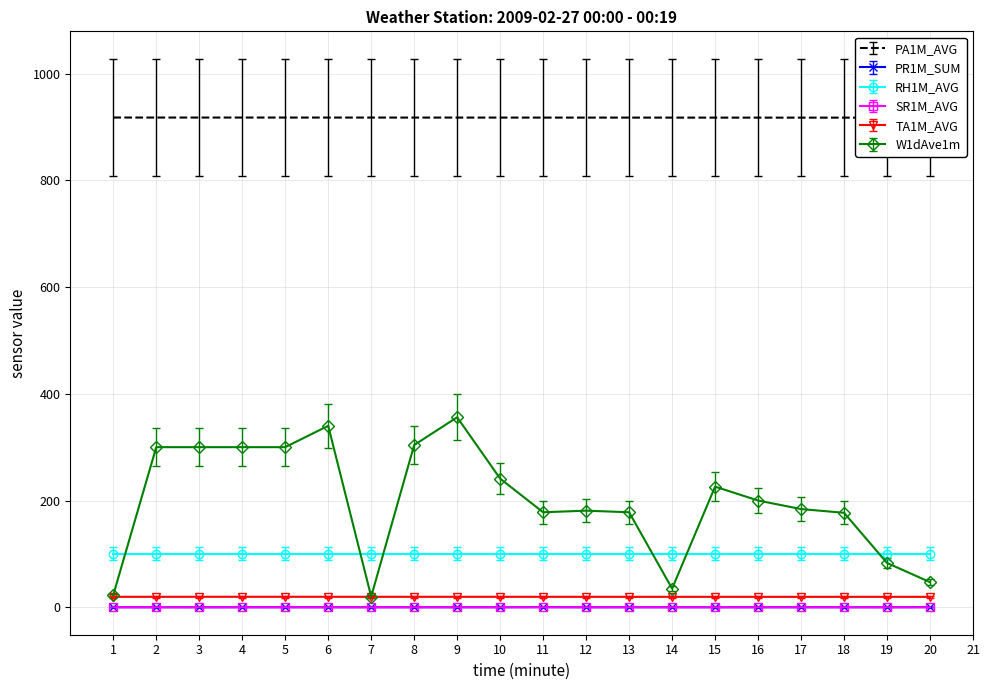

What is the sum of the SR1M_AVG values at 10 and 12?

-0.1